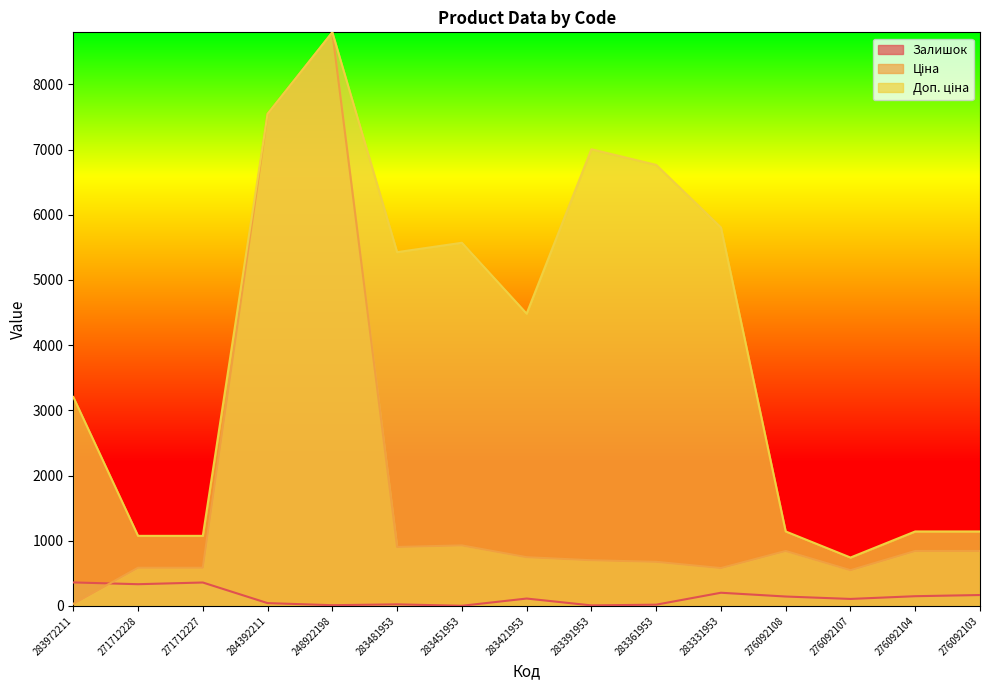

Which series changed the most between 248922198 and 283451953?

Ціна